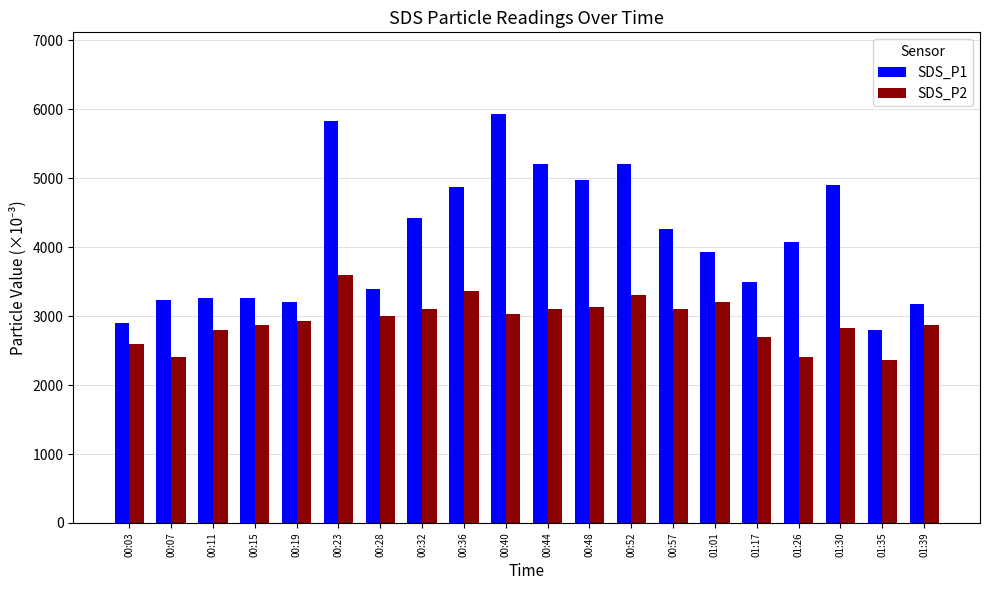

What is the label of the 12th bar from the left?

00:48